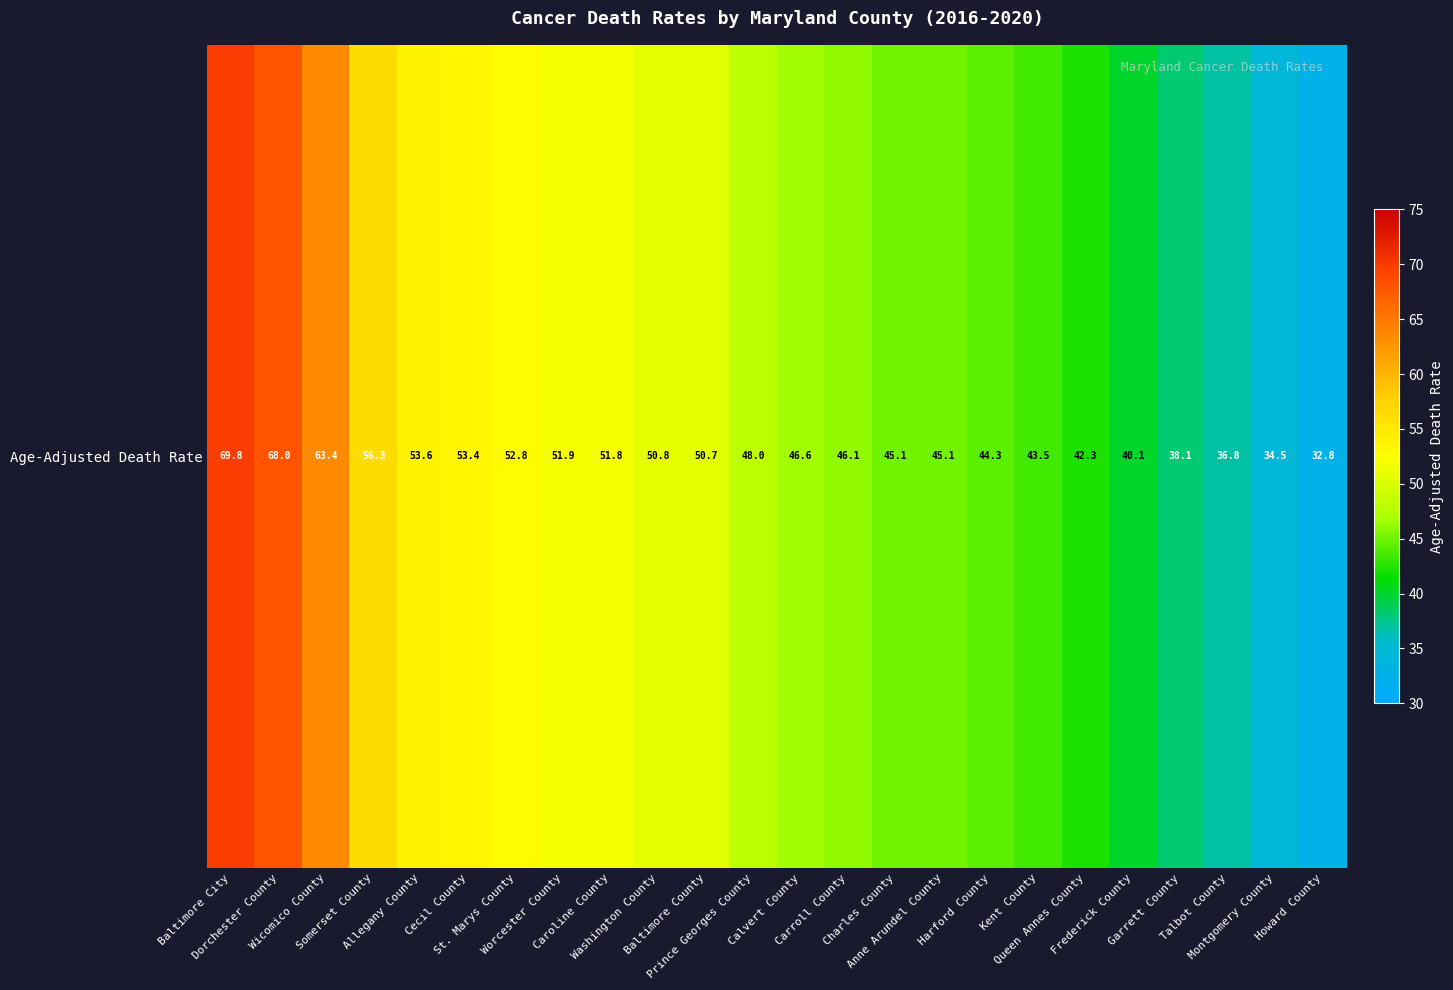

Rank the categories by value from lowest to highest.

Howard County, Montgomery County, Talbot County, Garrett County, Frederick County, Queen Annes County, Kent County, Harford County, Charles County, Anne Arundel County, Carroll County, Calvert County, Prince Georges County, Baltimore County, Washington County, Caroline County, Worcester County, St. Marys County, Cecil County, Allegany County, Somerset County, Wicomico County, Dorchester County, Baltimore City